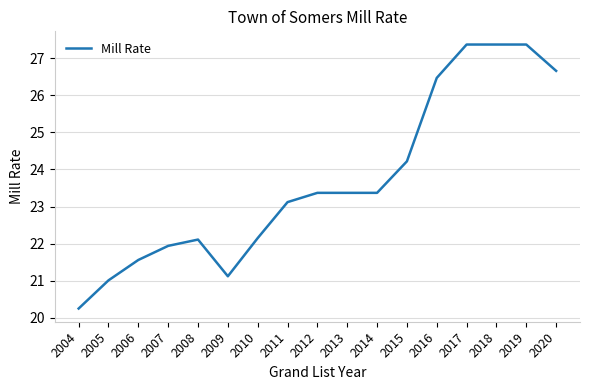

Where is the data nearest to the value 23?

2011